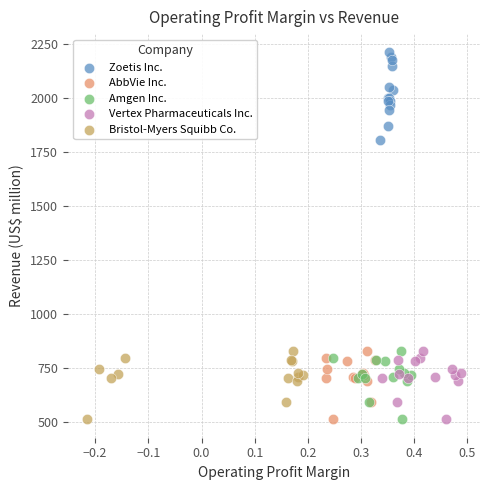

Which series reaches the maximum Y coordinate?

Zoetis Inc.